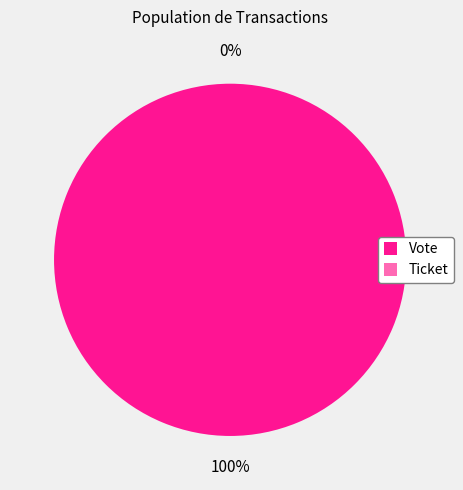

Does Vote account for over 50% of the chart?

Yes